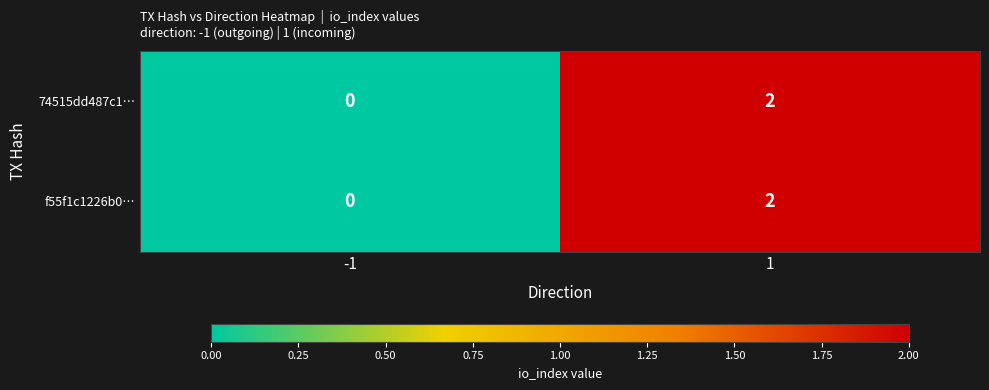

What is the total value across all series at 1?

4